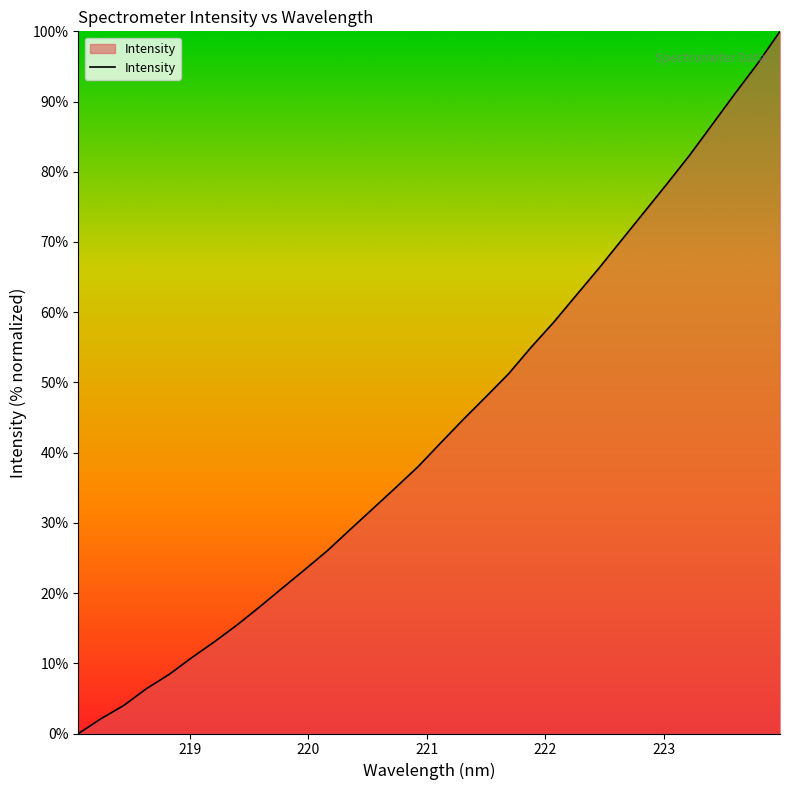

Reading left to right, what are all the values shown in this chart?

0.0	2.1	4.0	6.4	8.4	10.8	13.1	15.5	18.0	20.7	23.4	26.1	29.1	32.0	35.0	38.0	41.4	44.7	48.0	51.2	55.0	58.6	62.5	66.3	70.3	74.3	78.3	82.4	86.7	91.1	95.4	100.0